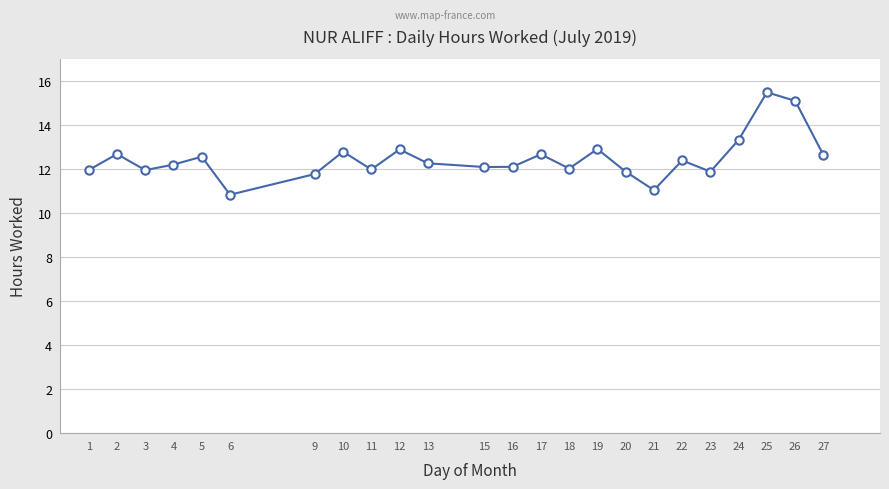

What is the ratio of the value at 6 to the value at 19?

0.8